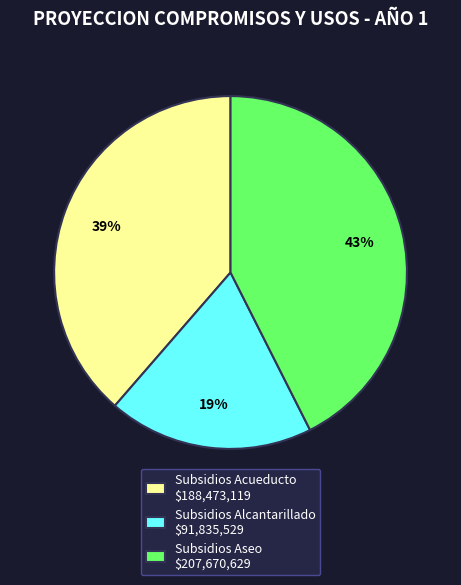

To the nearest percent, what is the difference between the largest and smallest slice percentages?

24%